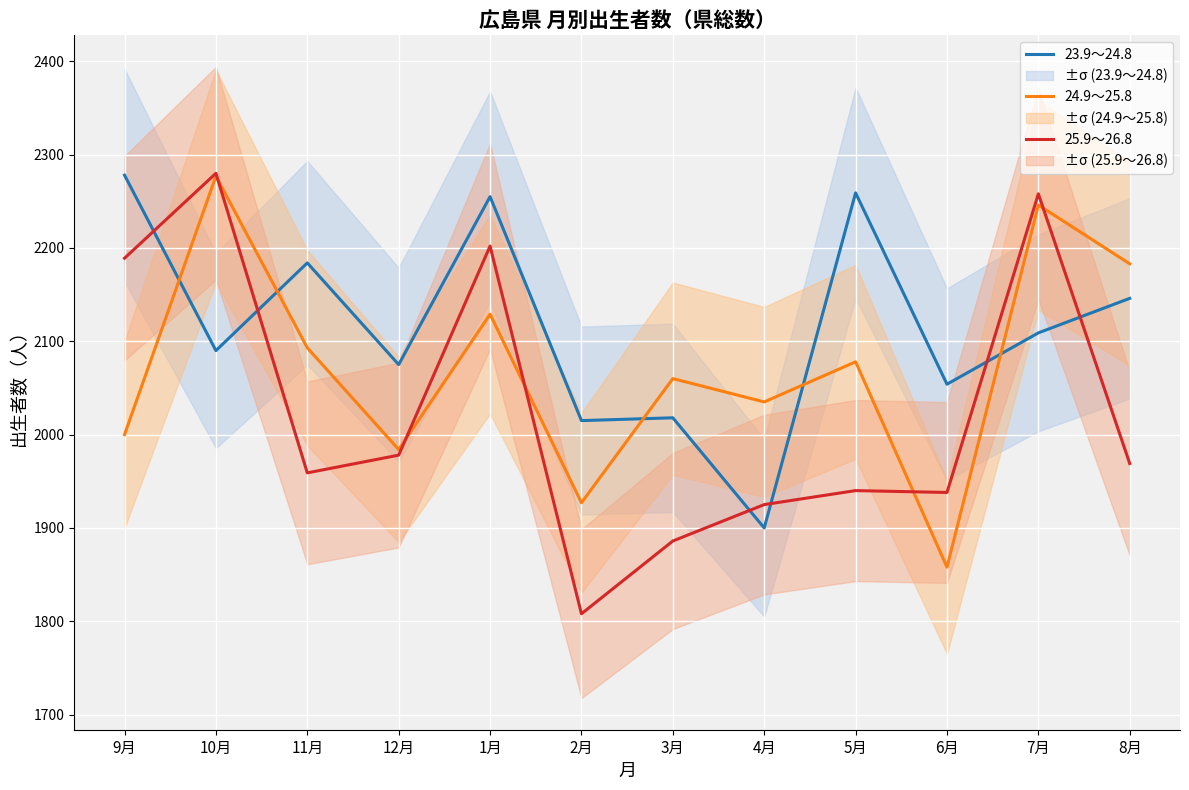

At how many categories does at least one series exceed 1874?

12